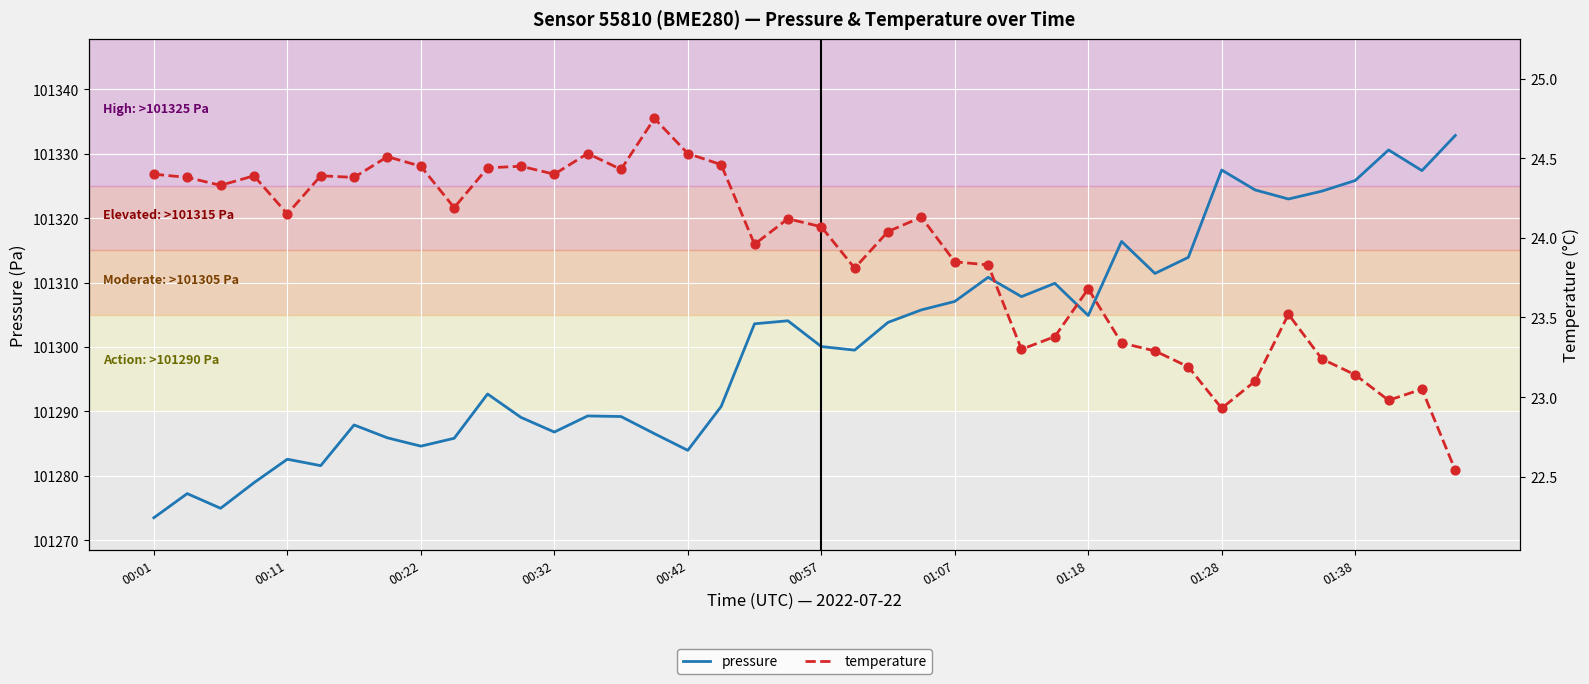

What is the total value across all series at 39?

101355.4